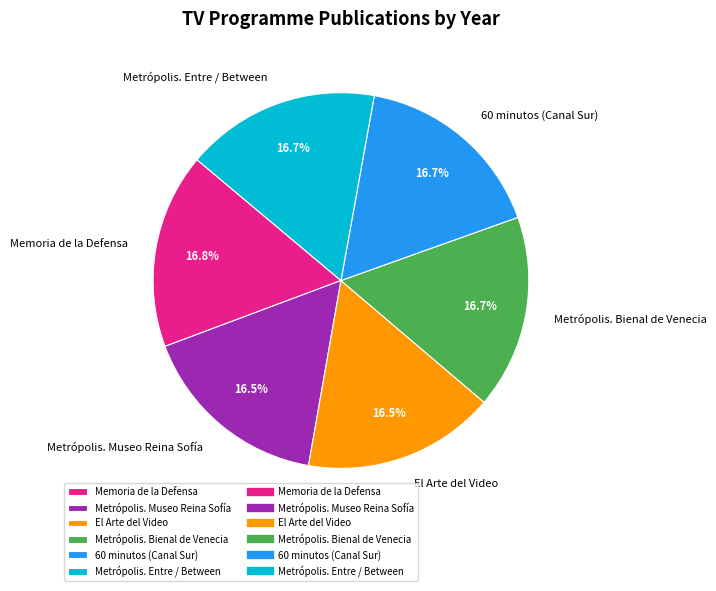

Is the sum of El Arte del Video and Memoria de la Defensa greater than half?

No